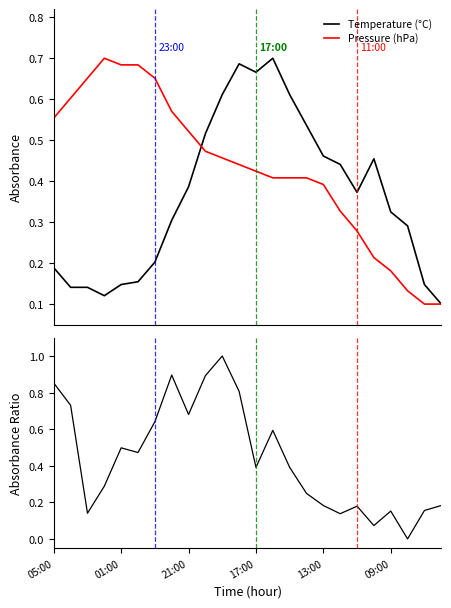

True or false: Pressure (hPa) has a value of 0.1 at 10.

False